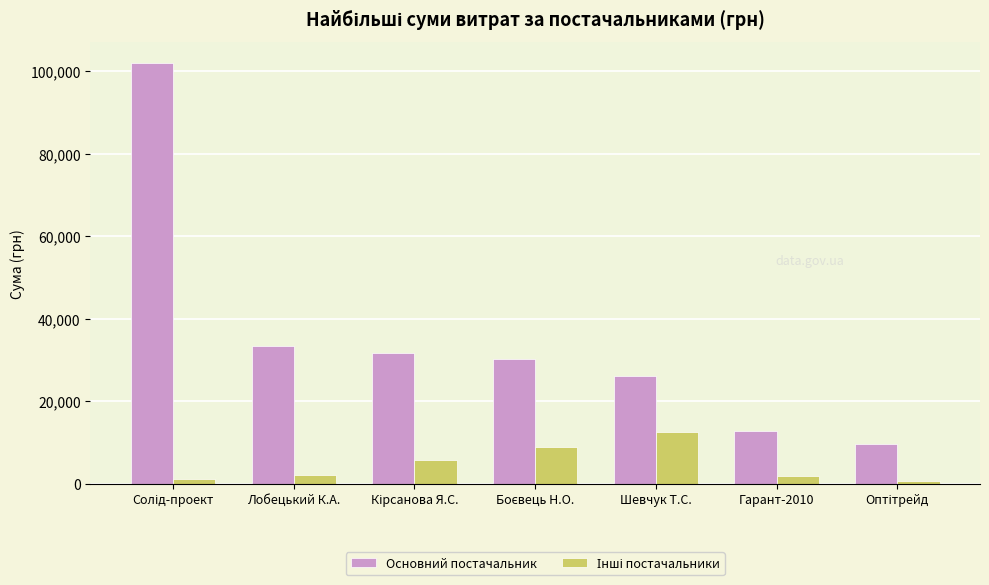

What is the maximum value shown in the chart?

101956.1